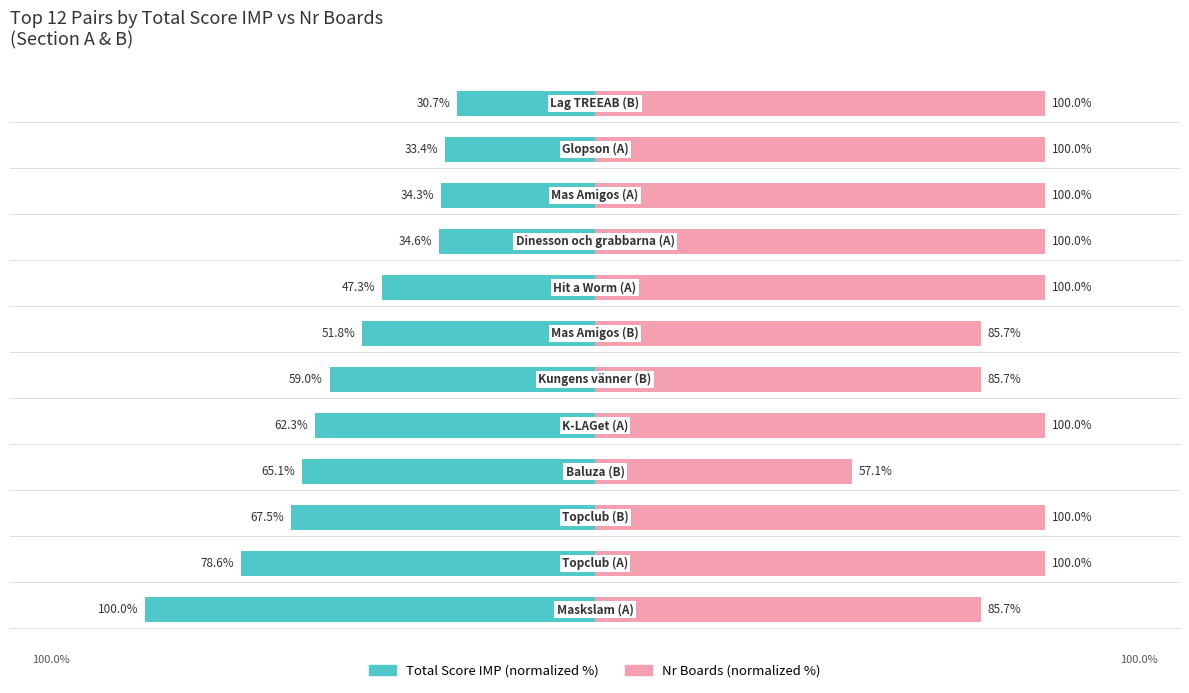

Are the bars horizontal?

Yes